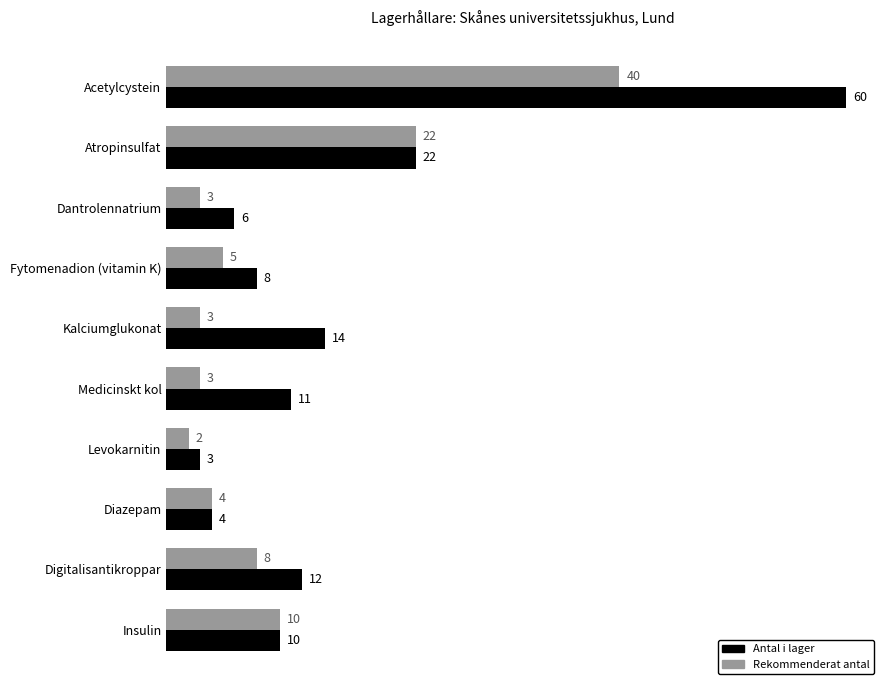

True or false: Antal i lager has a value of 31 at Atropinsulfat.

False